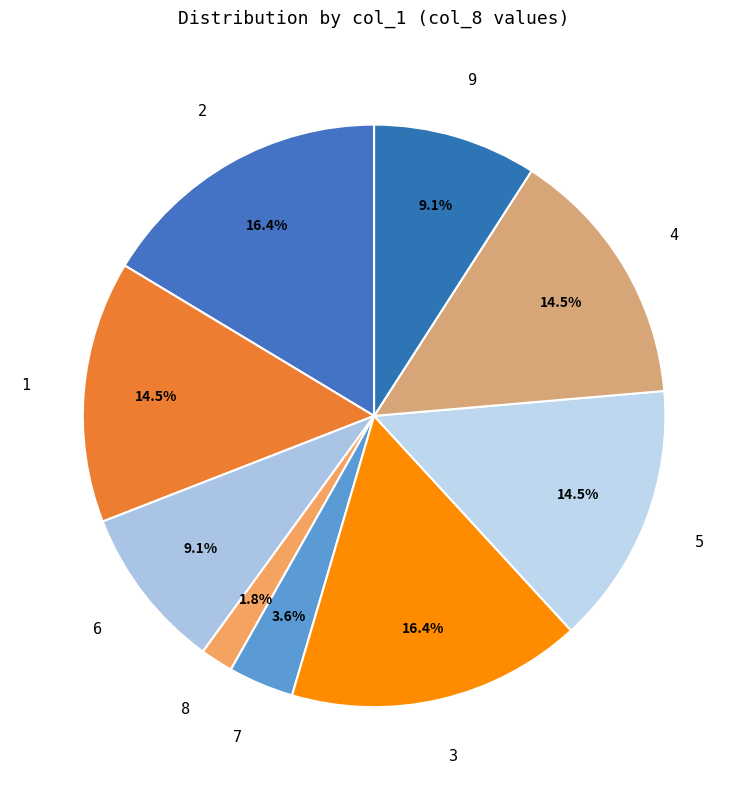

Is it true that 5 is 25% of the pie?

False